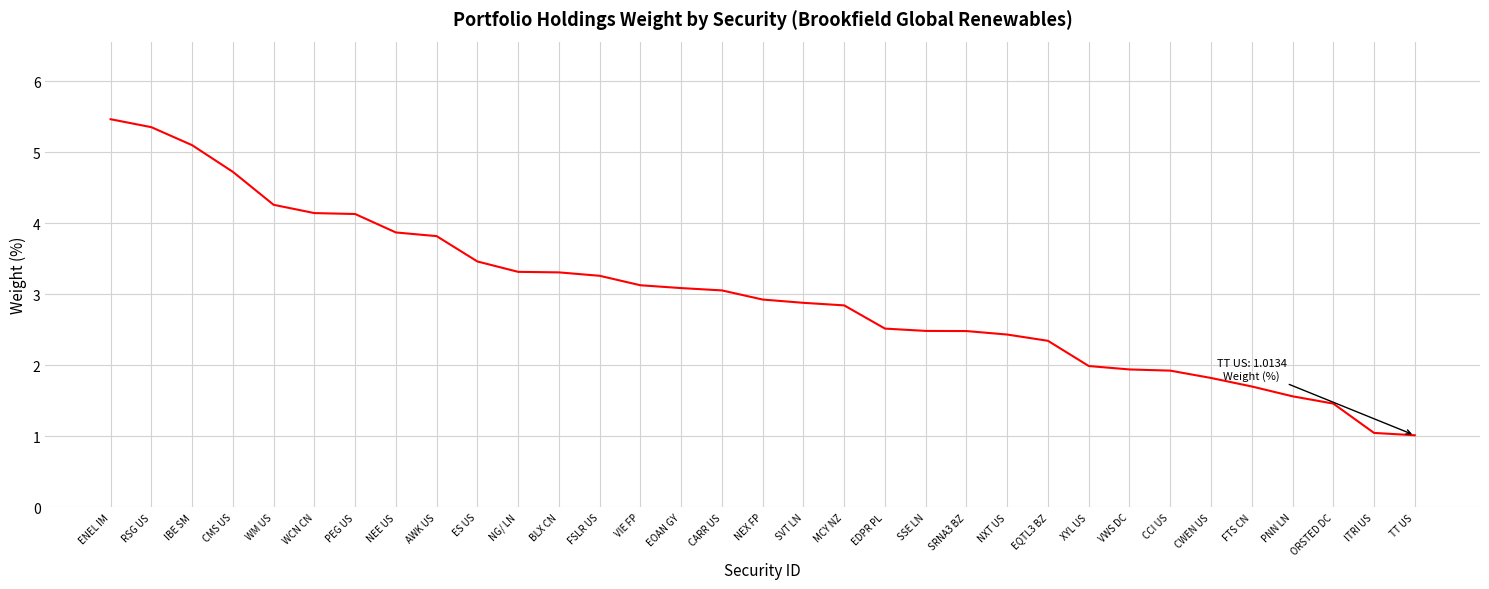

What is the difference between the values at WM US and EQTL3 BZ?

1.9